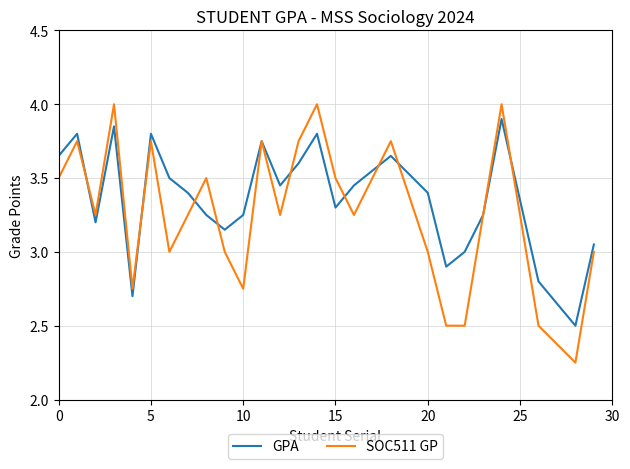

True or false: SOC511 GP and GPA intersect in this chart.

True